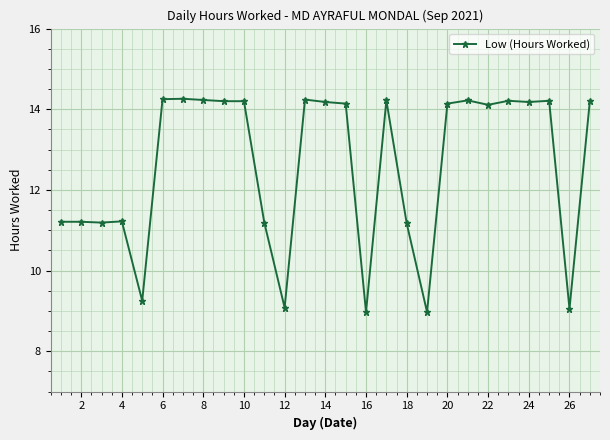

What is the smallest value displayed?

9.0